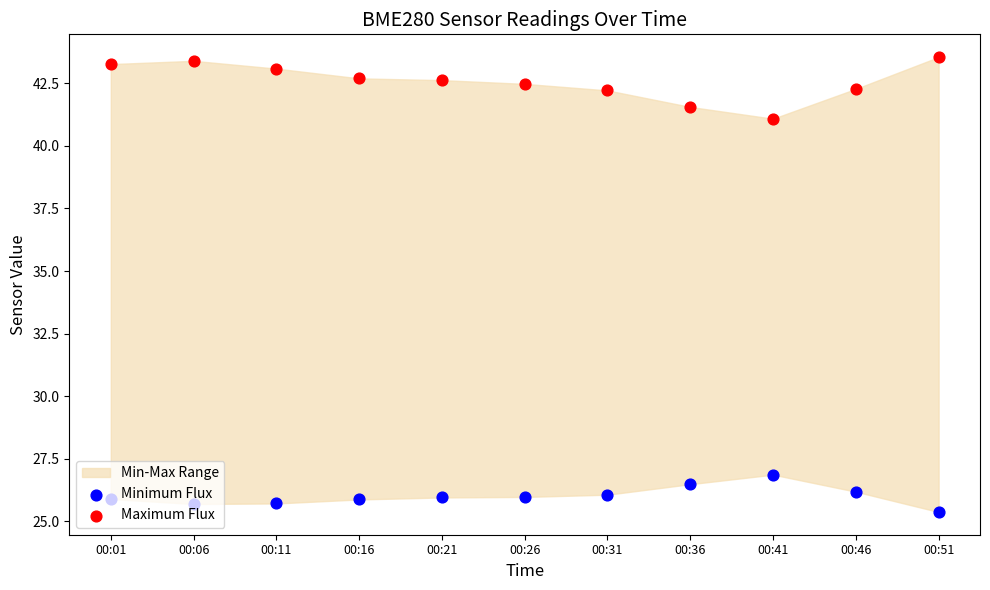

Which series has the largest total across all categories?

Maximum Flux